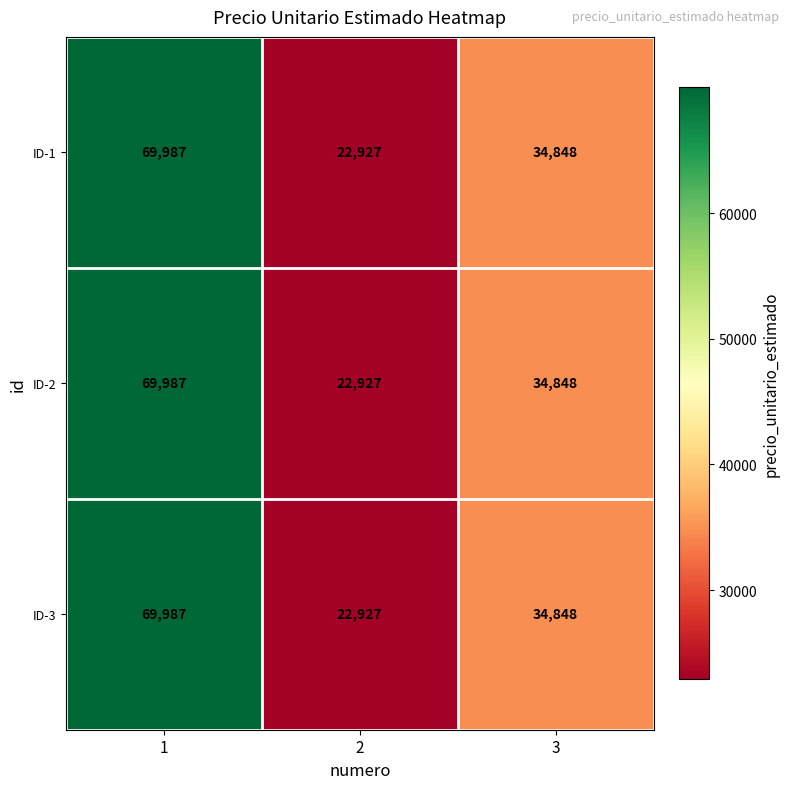

What is the greatest value displayed?

69987